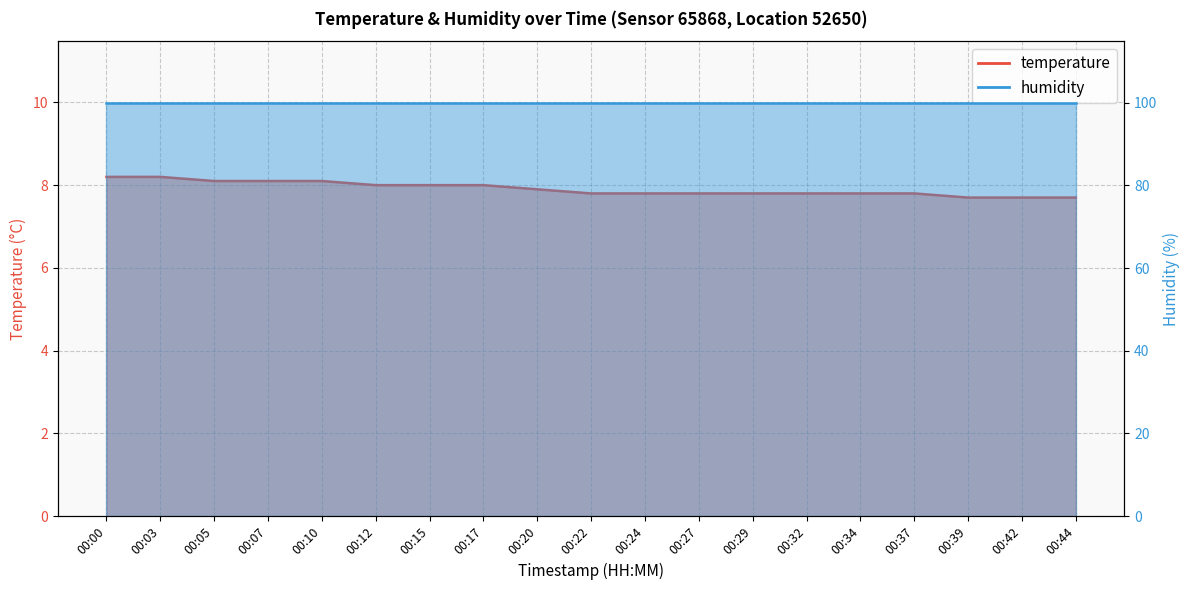

Reading right to left, extract all data points from this chart.

7.7	7.7	7.7	7.8	7.8	7.8	7.8	7.8	7.8	7.8	7.9	8.0	8.0	8.0	8.1	8.1	8.1	8.2	8.2